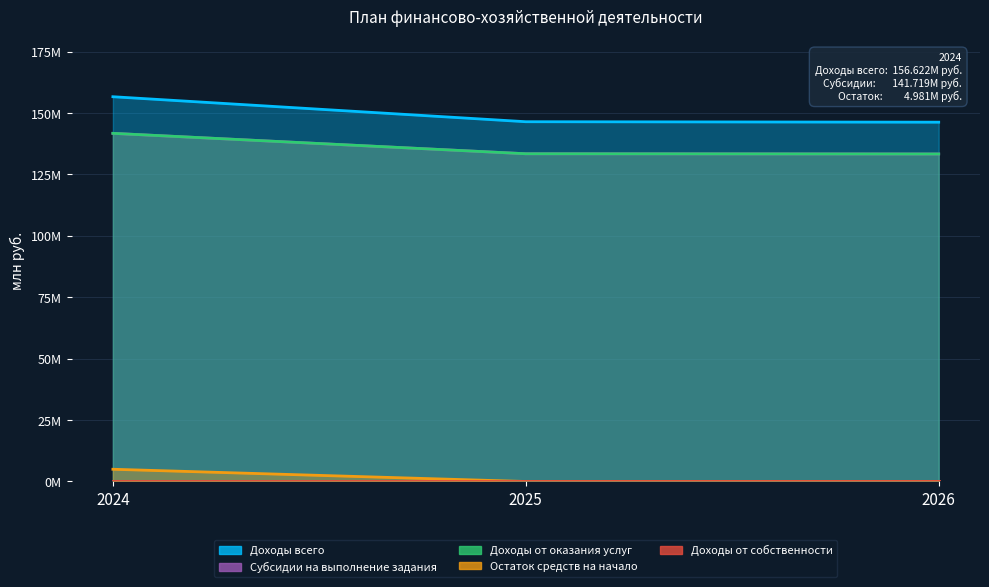

How many lines are shown in the chart?

4